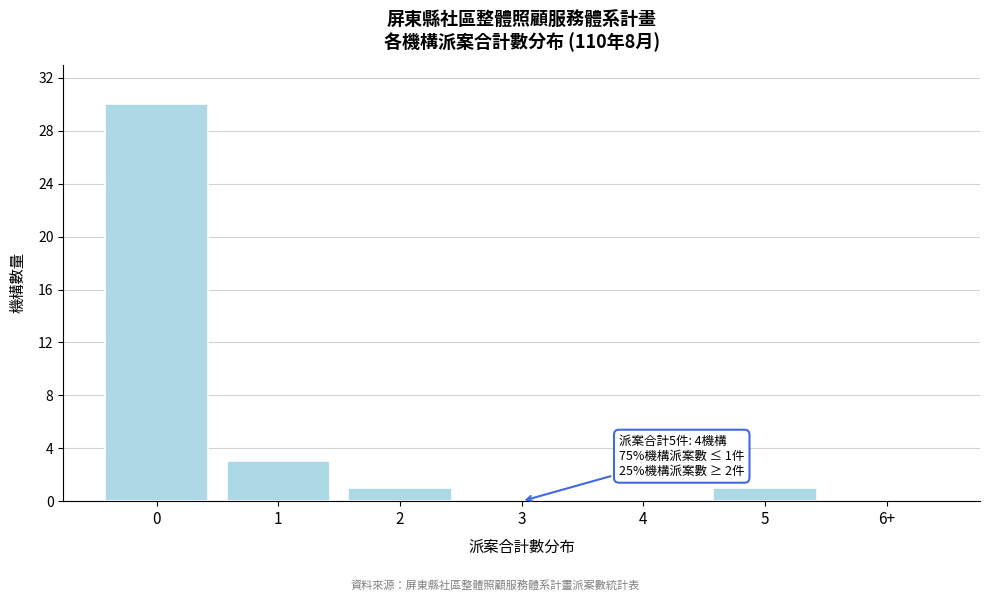

Reading left to right, extract all data points from this chart.

0=30	1=3	2=1	3=0	4=0	5=1	6+=0